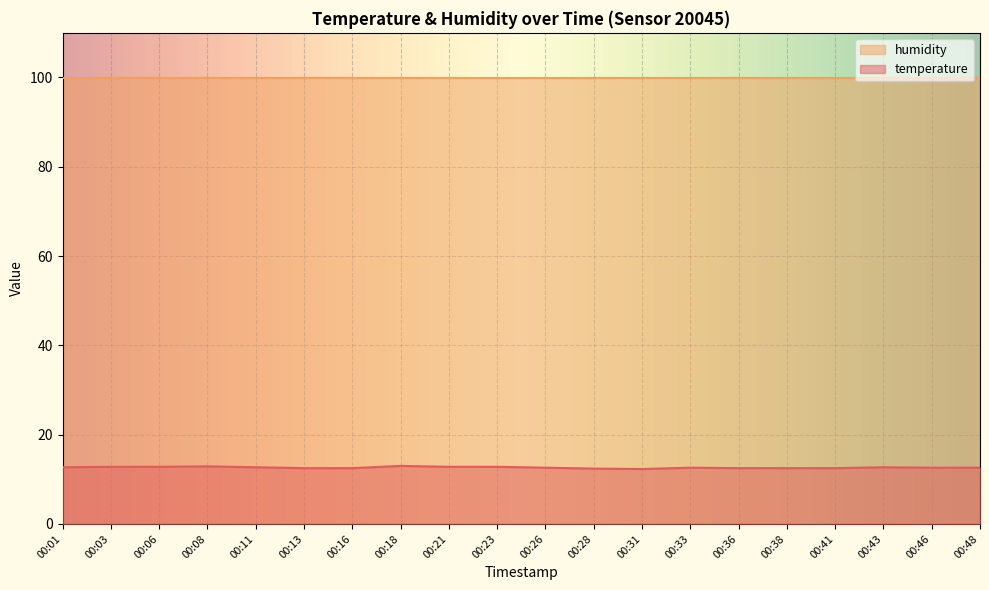

What is the greatest value displayed?

99.9